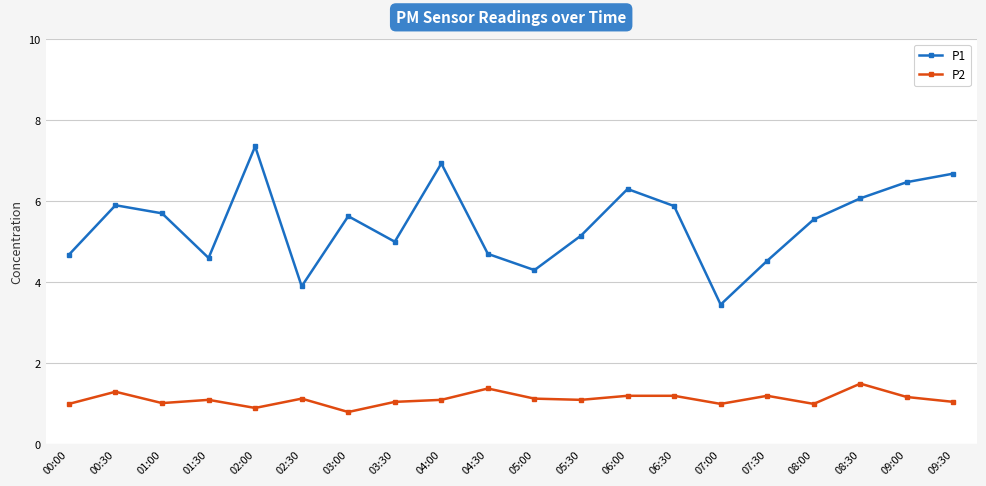

True or false: P2 has more than 0 points higher than both neighbors.

True